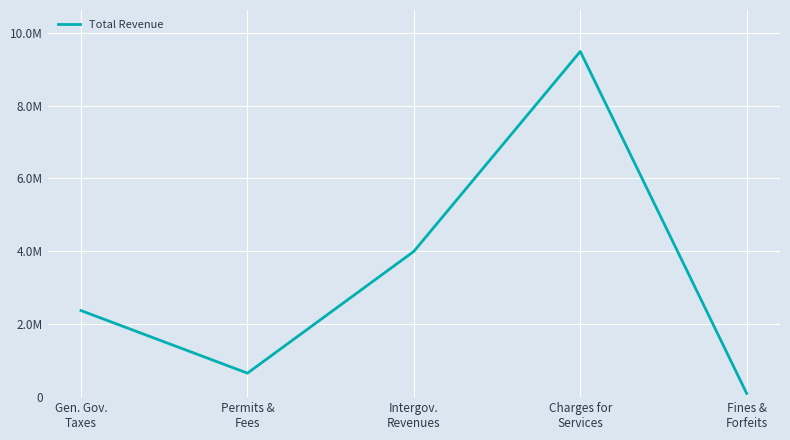

Does the chart have visible grid lines?

Yes